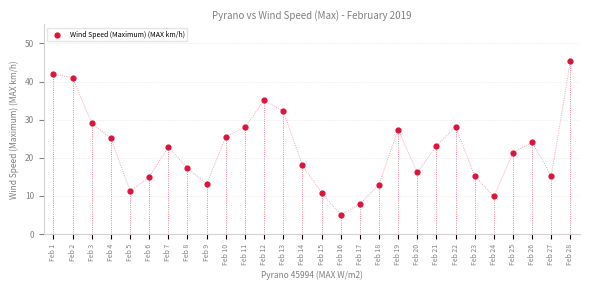

What is the range of Y values (max minus min)?

40.3